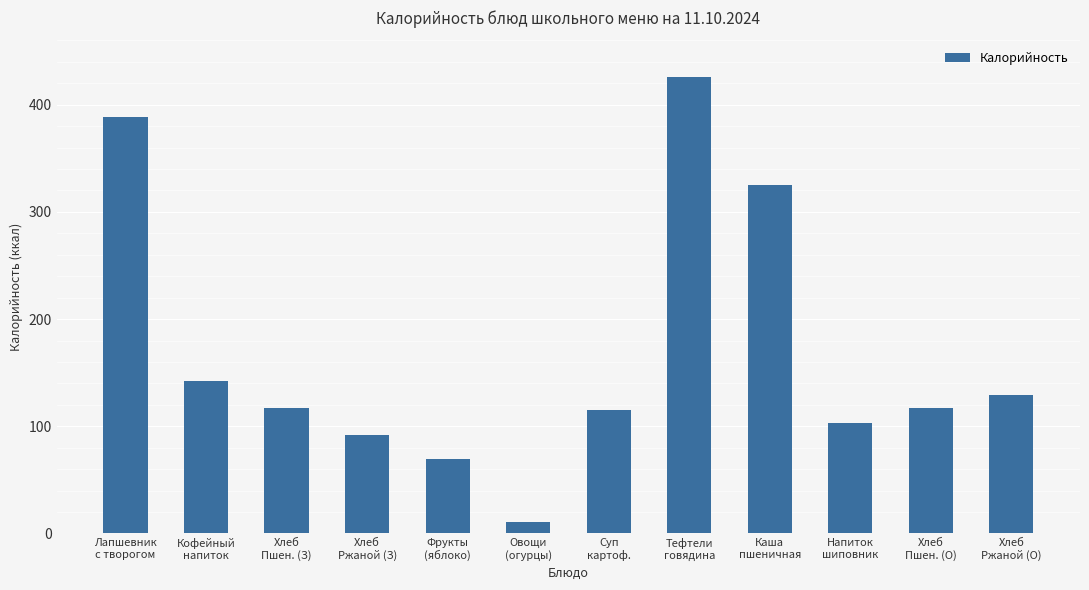

What is the average value?

169.5